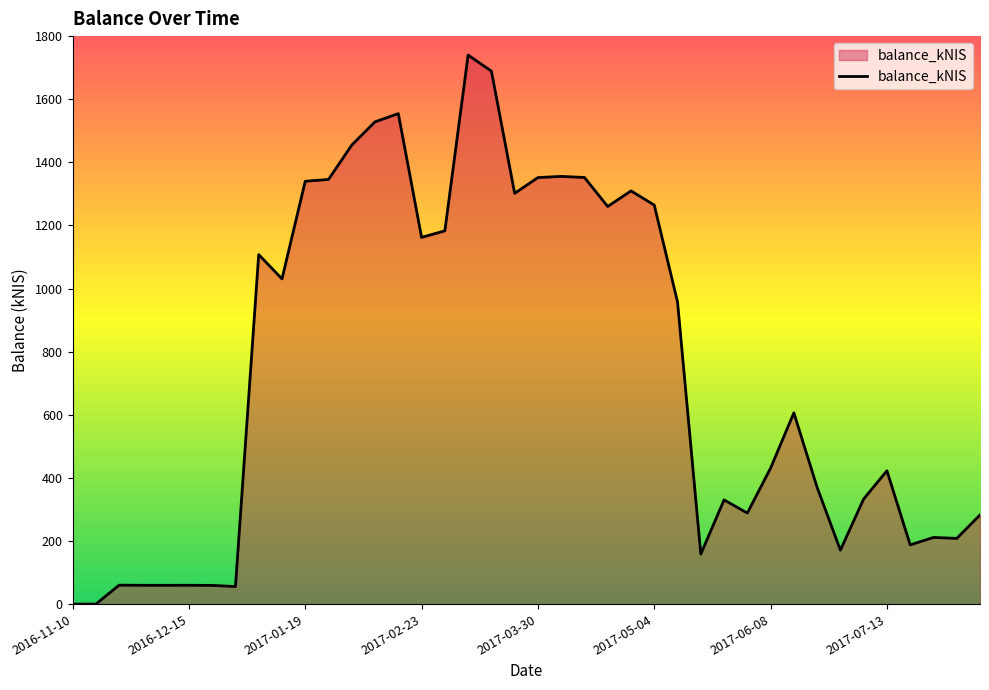

Does the chart display data point markers on the line(s)?

No